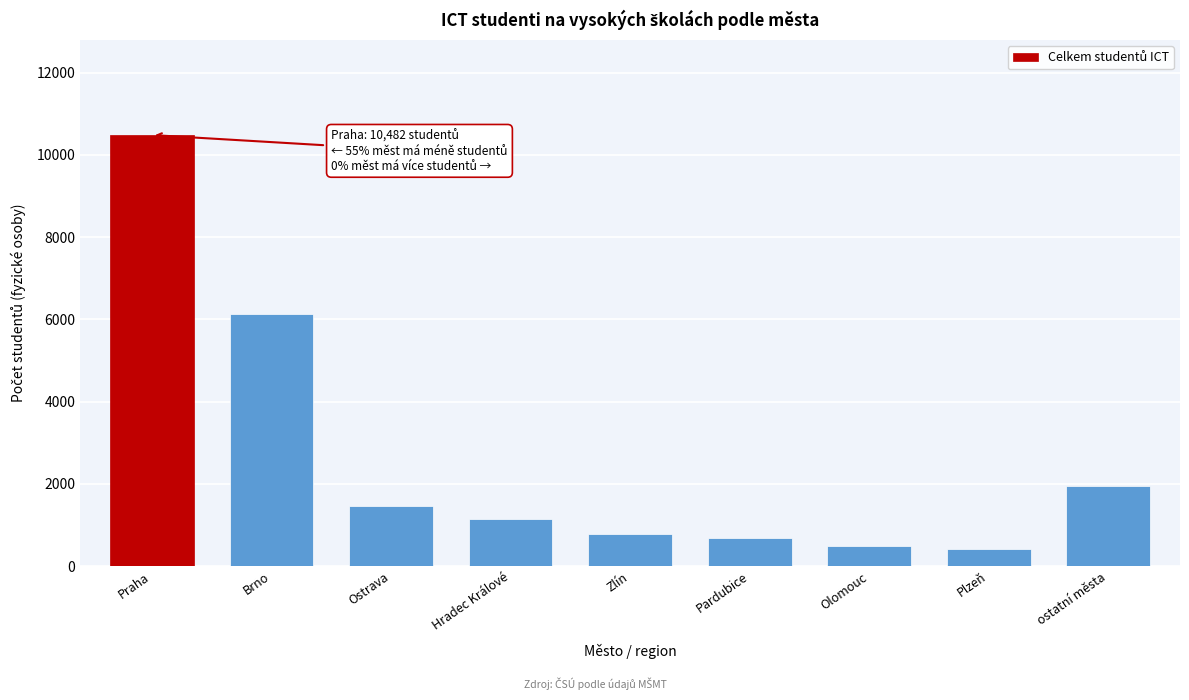

Reading left to right, list all the values displayed in this chart.

10482	6125	1467	1147	784	678	494	403	1940